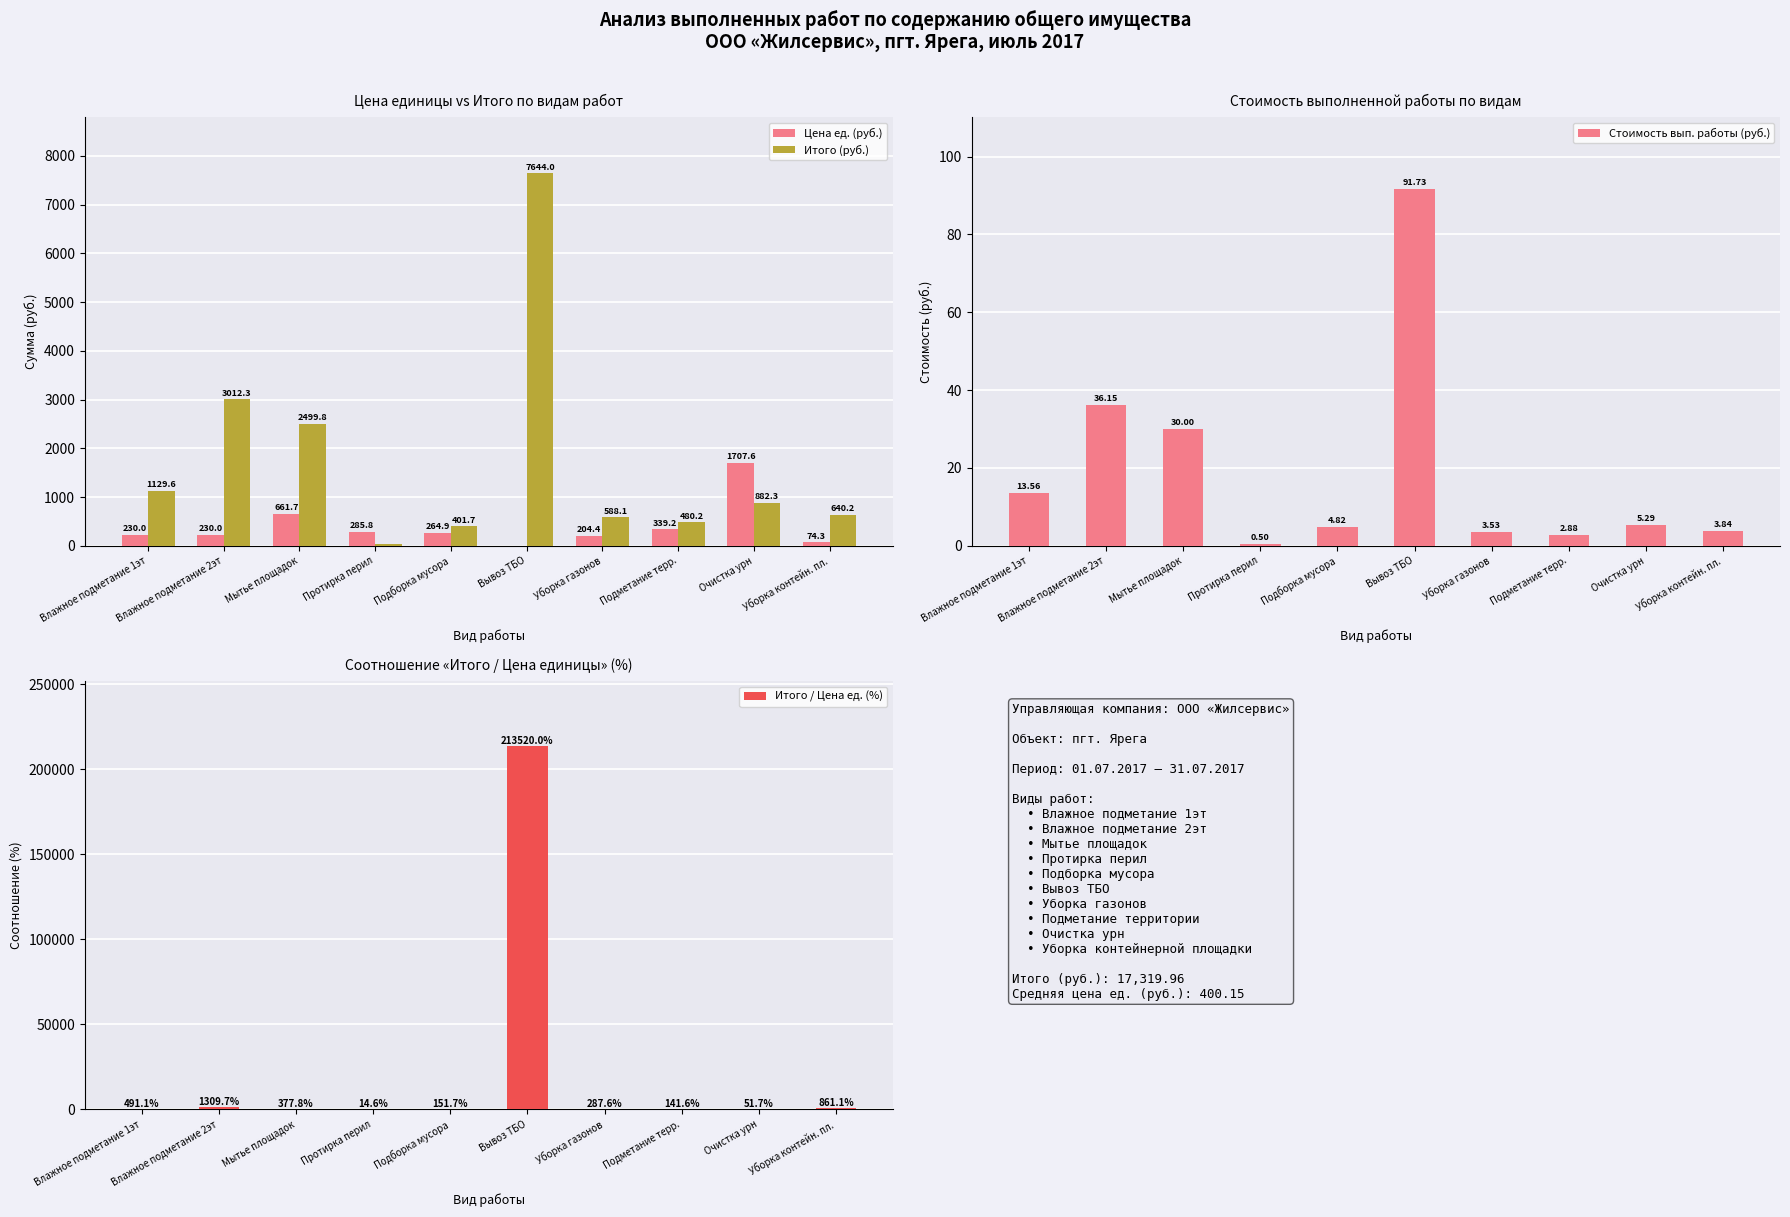

Reading left to right, extract all data points from this chart.

Цена ед. (руб.): 230.0	230.0	661.7	285.8	264.9	3.6	204.4	339.2	1707.6	74.3
Итого (руб.): 1129.6	3012.3	2499.8	41.7	401.7	7644.0	588.1	480.2	882.3	640.2
Стоимость вып. работы (руб.): 13.6	36.1	30.0	0.5	4.8	91.7	3.5	2.9	5.3	3.8
Итого / Цена ед. (%): 491.1	1309.7	377.8	14.6	151.7	213520.0	287.6	141.6	51.7	861.1